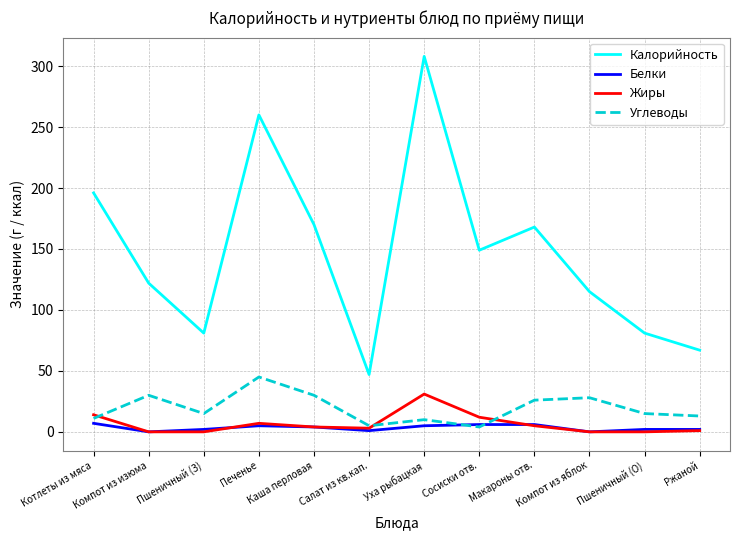

Is it true that Углеводы equals 11 at Котлеты из мяса?

True